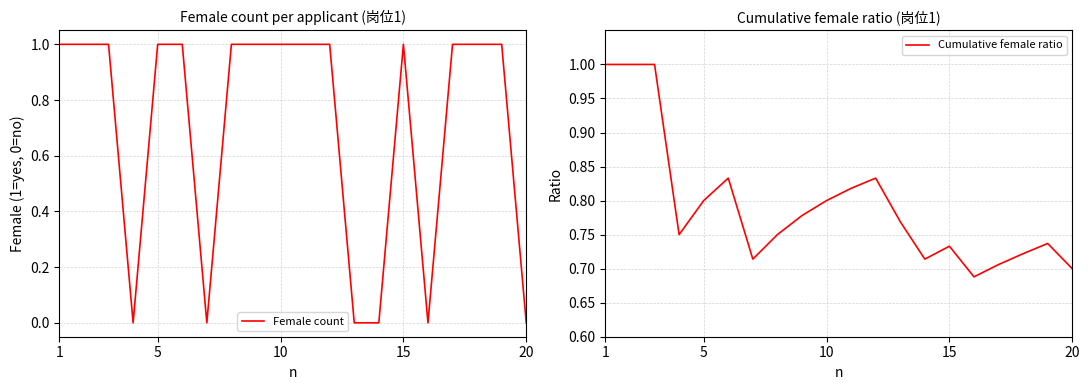

How many lines are shown in the chart?

2